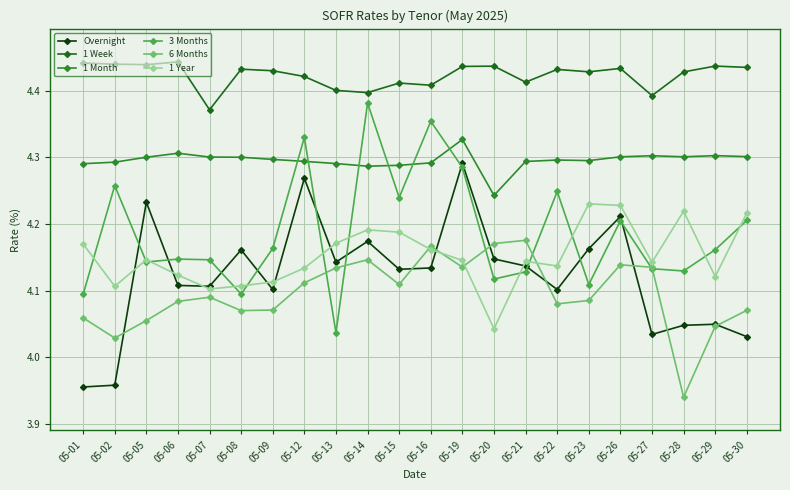

At how many categories does at least one series exceed 3?

22